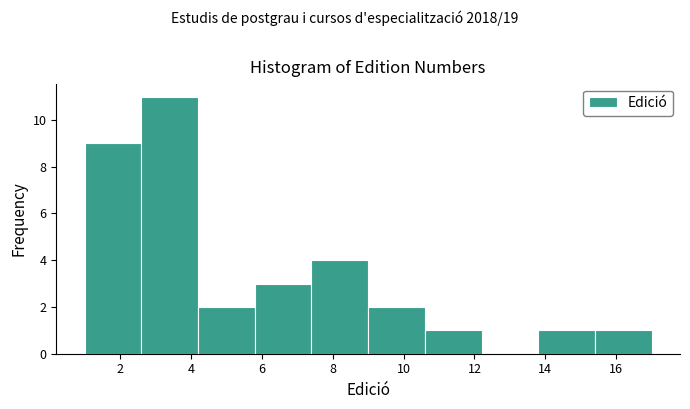

Reading left to right, transcribe this chart: for each bar, give the range it covers on the x-axis and its height. The values are not printed on the chart, so give them approximately, as read against the axis.

1.0 to 2.6: 9
2.6 to 4.2: 11
4.2 to 5.8: 2
5.8 to 7.4: 3
7.4 to 9.0: 4
9.0 to 10.6: 2
10.6 to 12.2: 1
12.2 to 13.8: 0
13.8 to 15.4: 1
15.4 to 17.0: 1